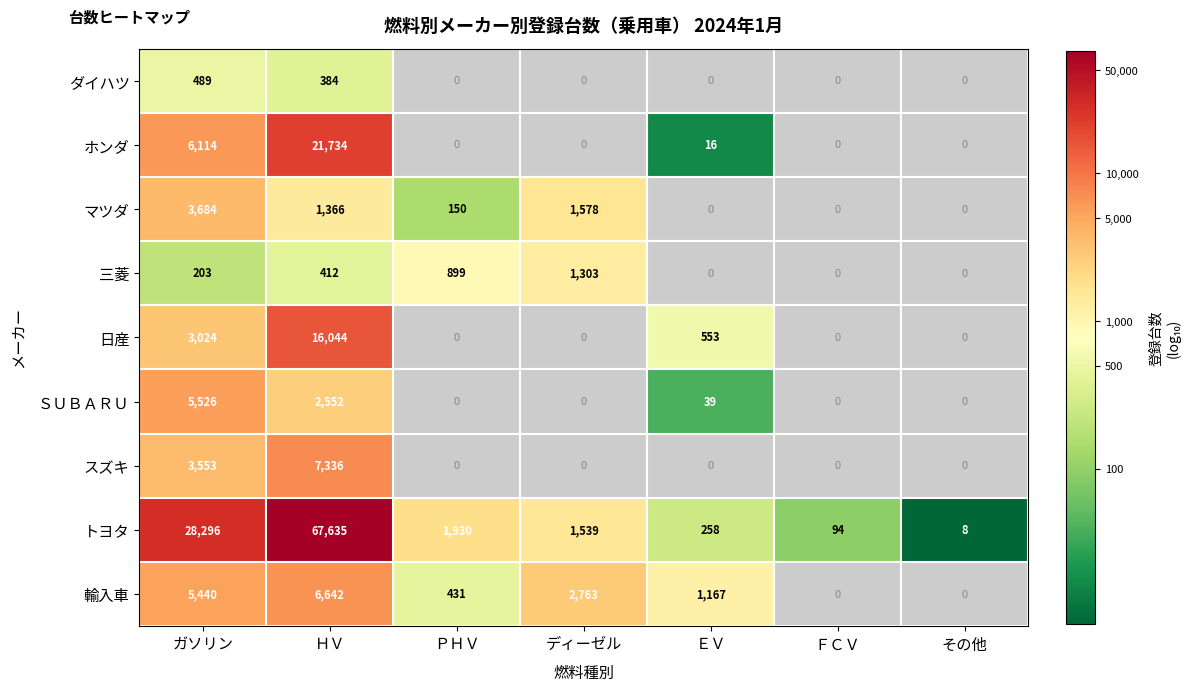

Rank the series at ＨＶ from highest to lowest value.

トヨタ, ホンダ, 日産, スズキ, 輸入車, ＳＵＢＡＲＵ, マツダ, 三菱, ダイハツ